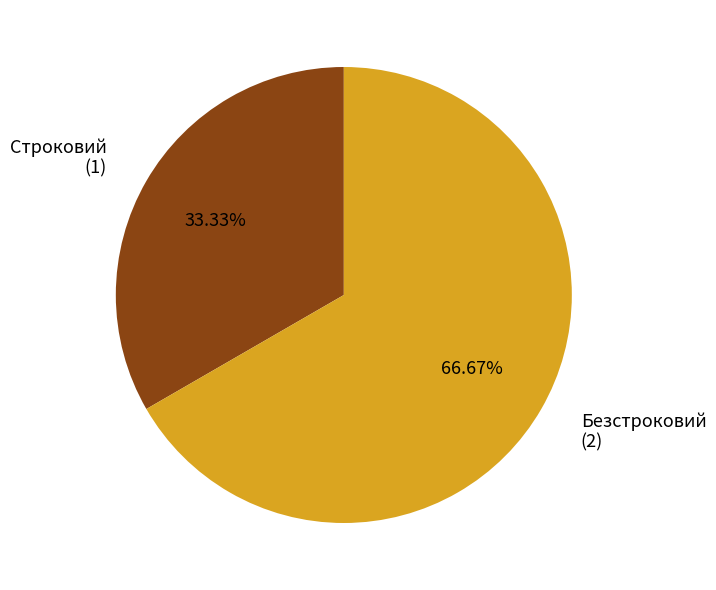

Does any single category account for the majority?

Yes